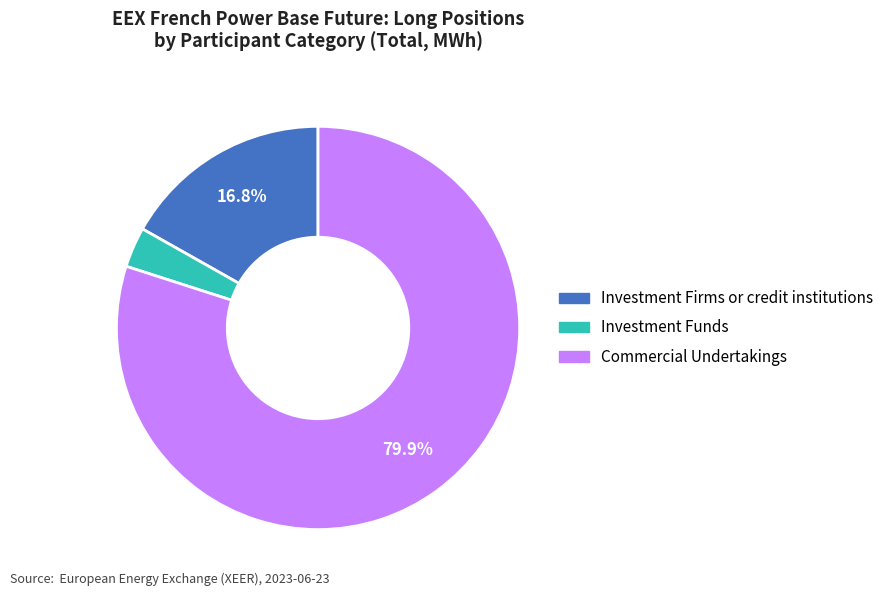

Is there any slice that represents more than half of the pie?

Yes